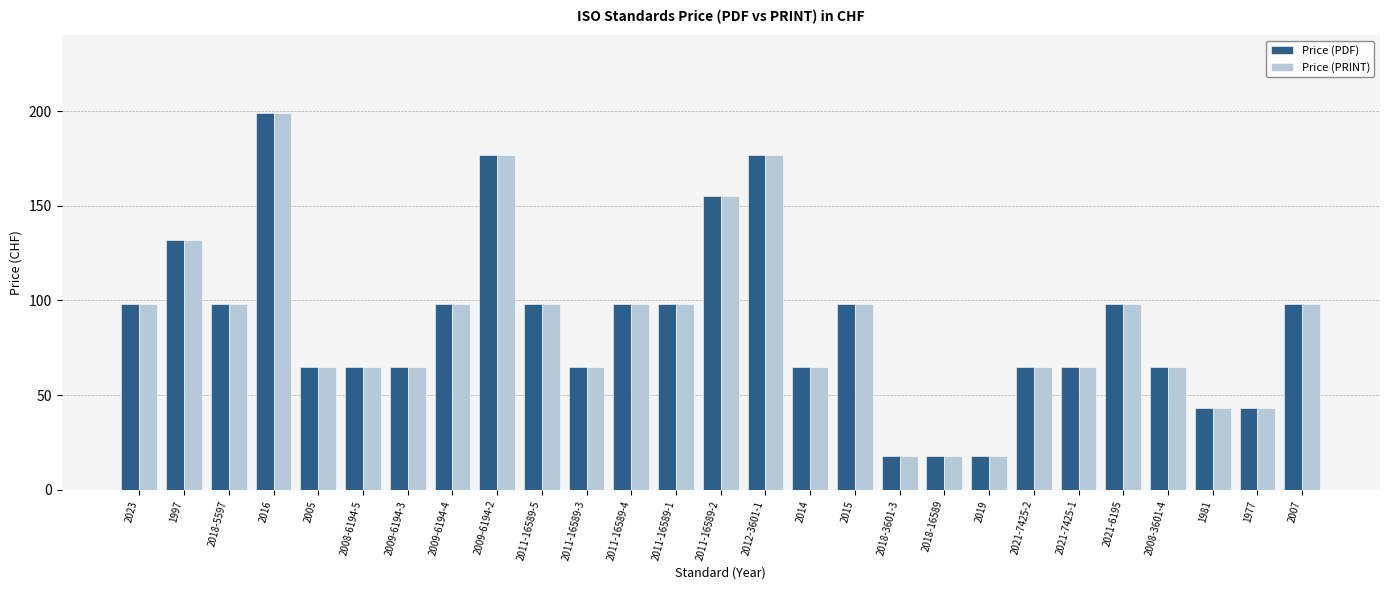

Reading left to right, what are all the values shown in this chart?

Price (PDF): 98	132	98	199	65	65	65	98	177	98	65	98	98	155	177	65	98	18	18	18	65	65	98	65	43	43	98
Price (PRINT): 98	132	98	199	65	65	65	98	177	98	65	98	98	155	177	65	98	18	18	18	65	65	98	65	43	43	98